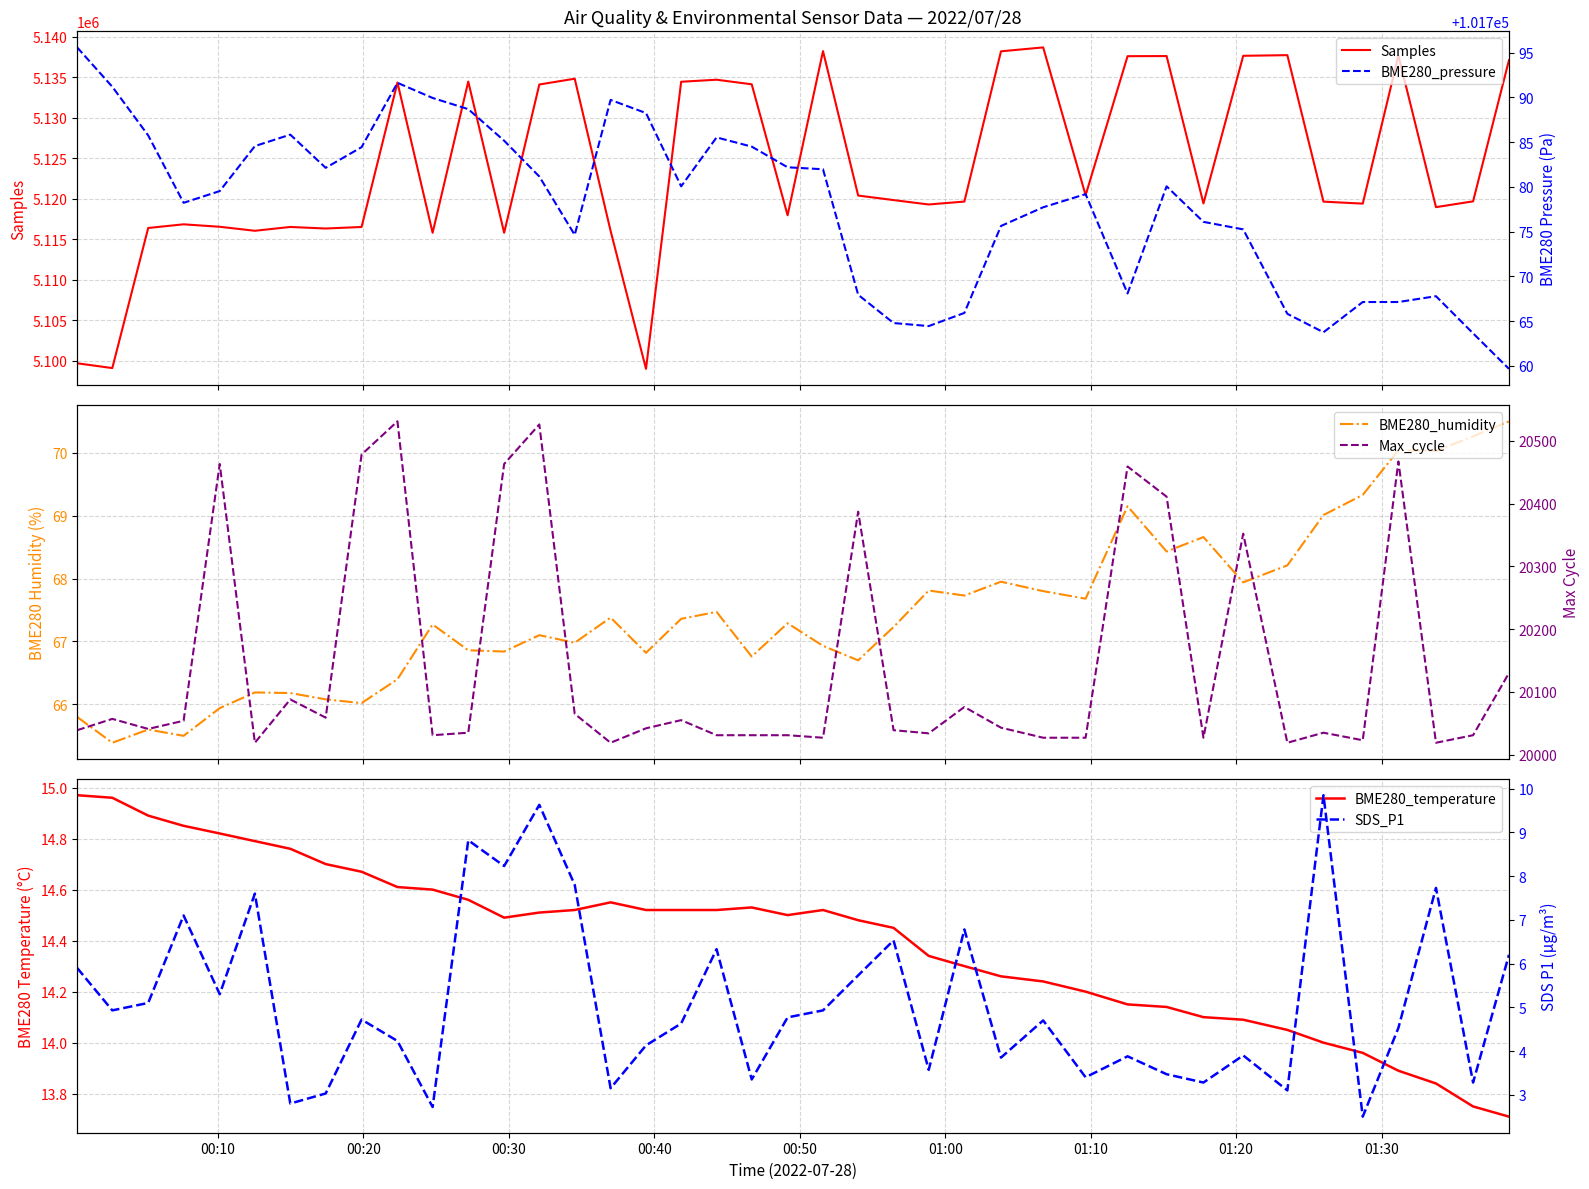

What is the maximum value for Samples?

5138657.0